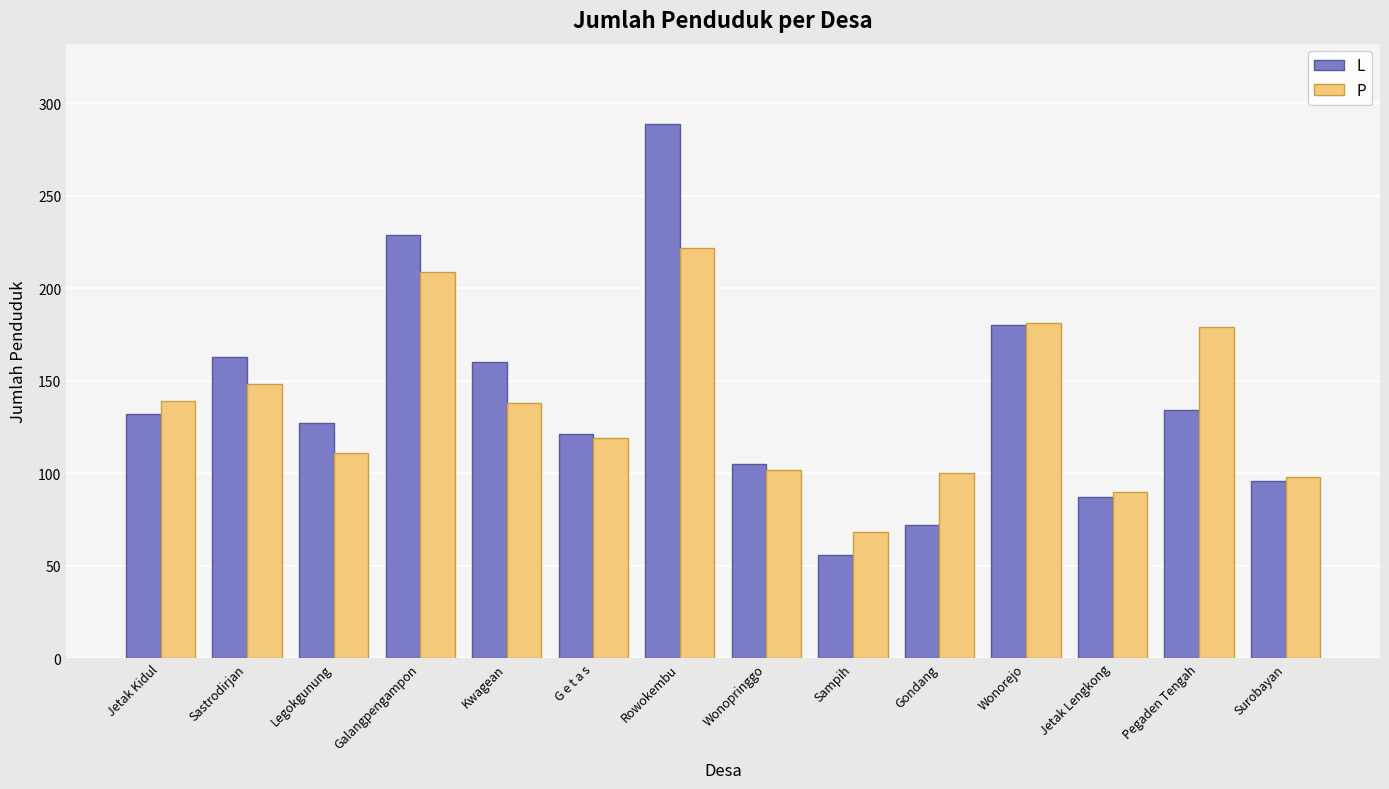

What is the label of the 3rd bar from the right?

Jetak Lengkong